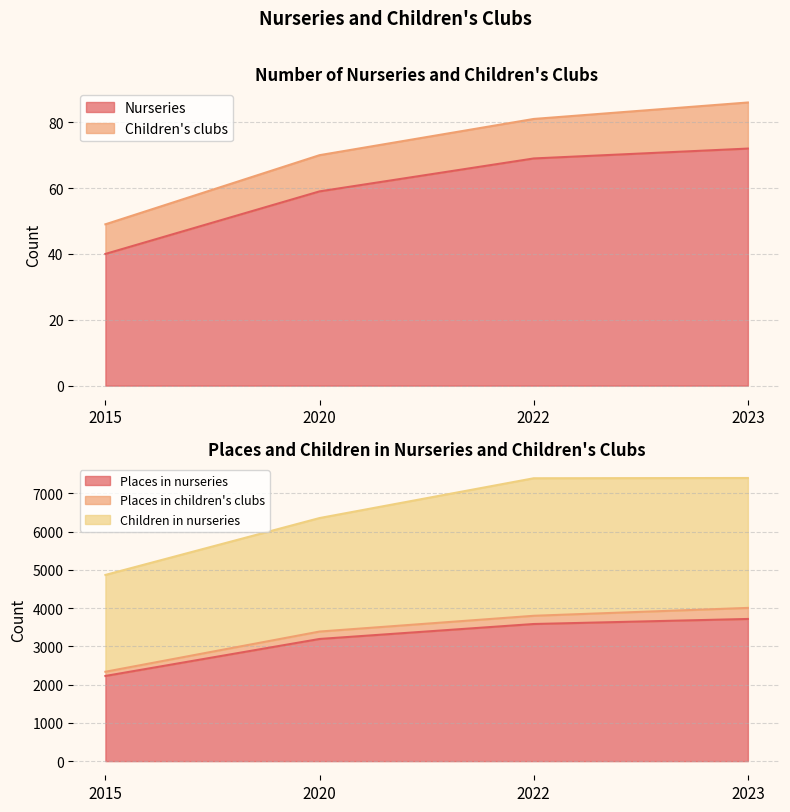

True or false: Places in nurseries and Nurseries intersect in this chart.

False